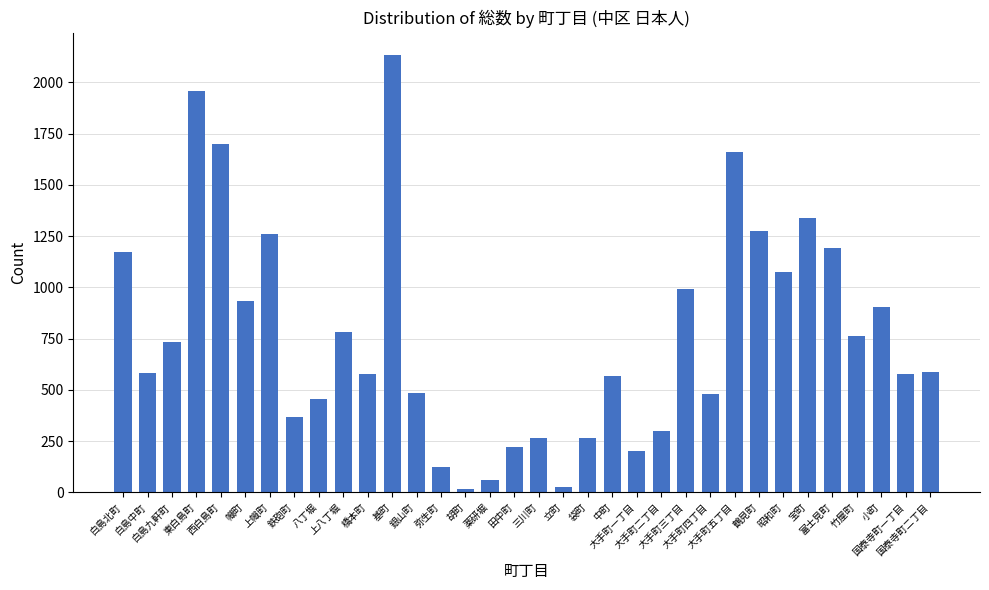

What is the maximum value shown in the chart?

2135